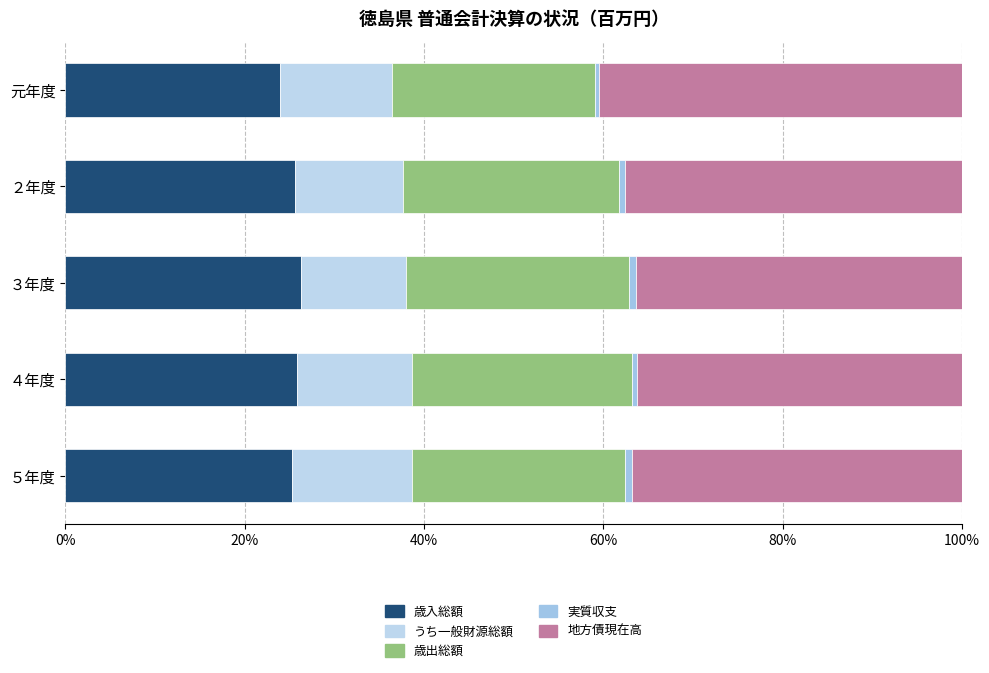

What is the minimum value for 歳入総額?

23.9